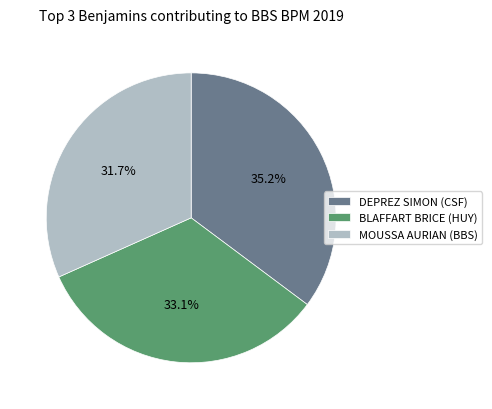

Which slice is the smallest?

MOUSSA AURIAN (BBS)